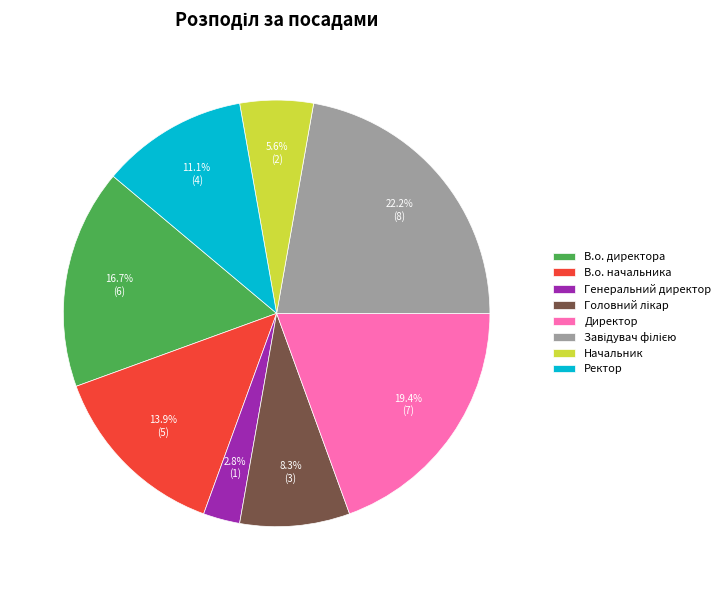

What is the ratio of the value at В.о. директора to the value at В.о. начальника?

1.2